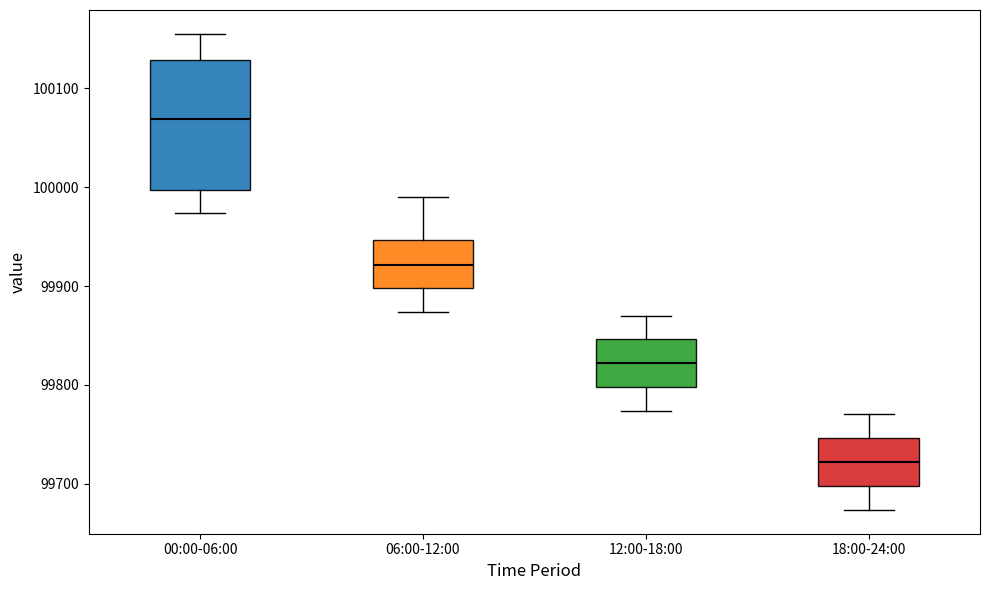

Which box's median line is the highest?

00:00-06:00